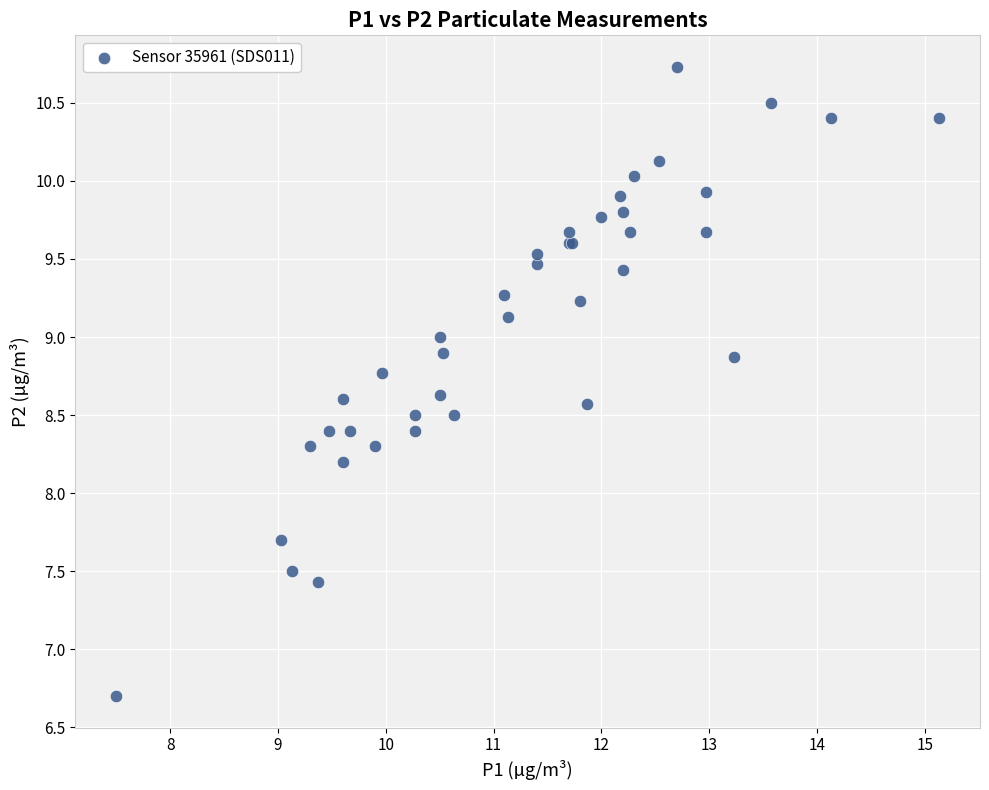

What Y value in the scatter plot is closest to 8?

8.2